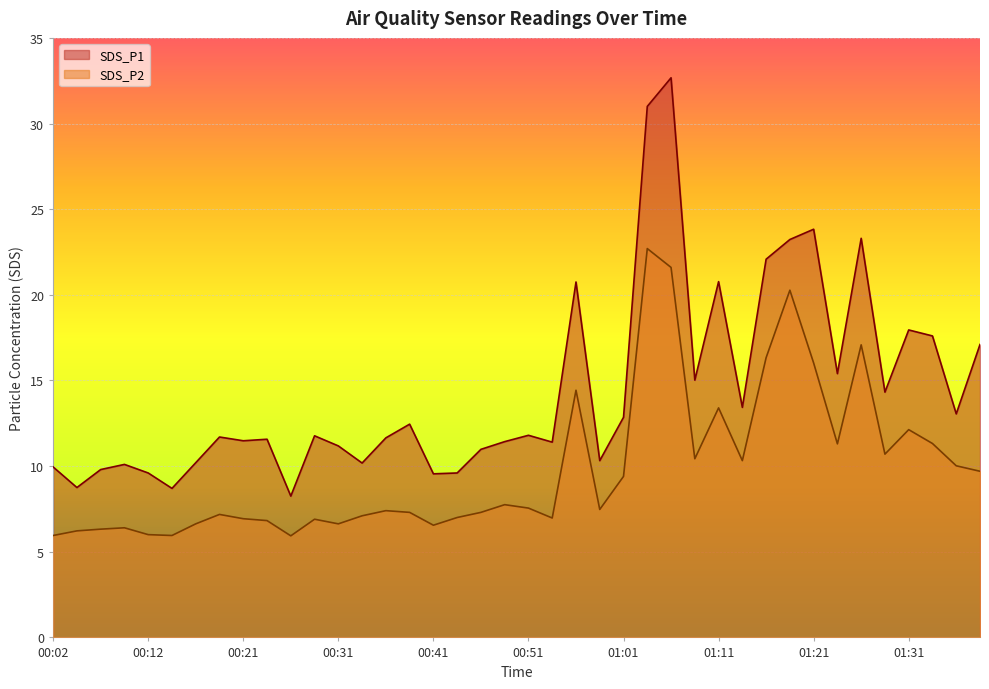

Is it true that SDS_P1 equals 9.6 at 00:41?

True